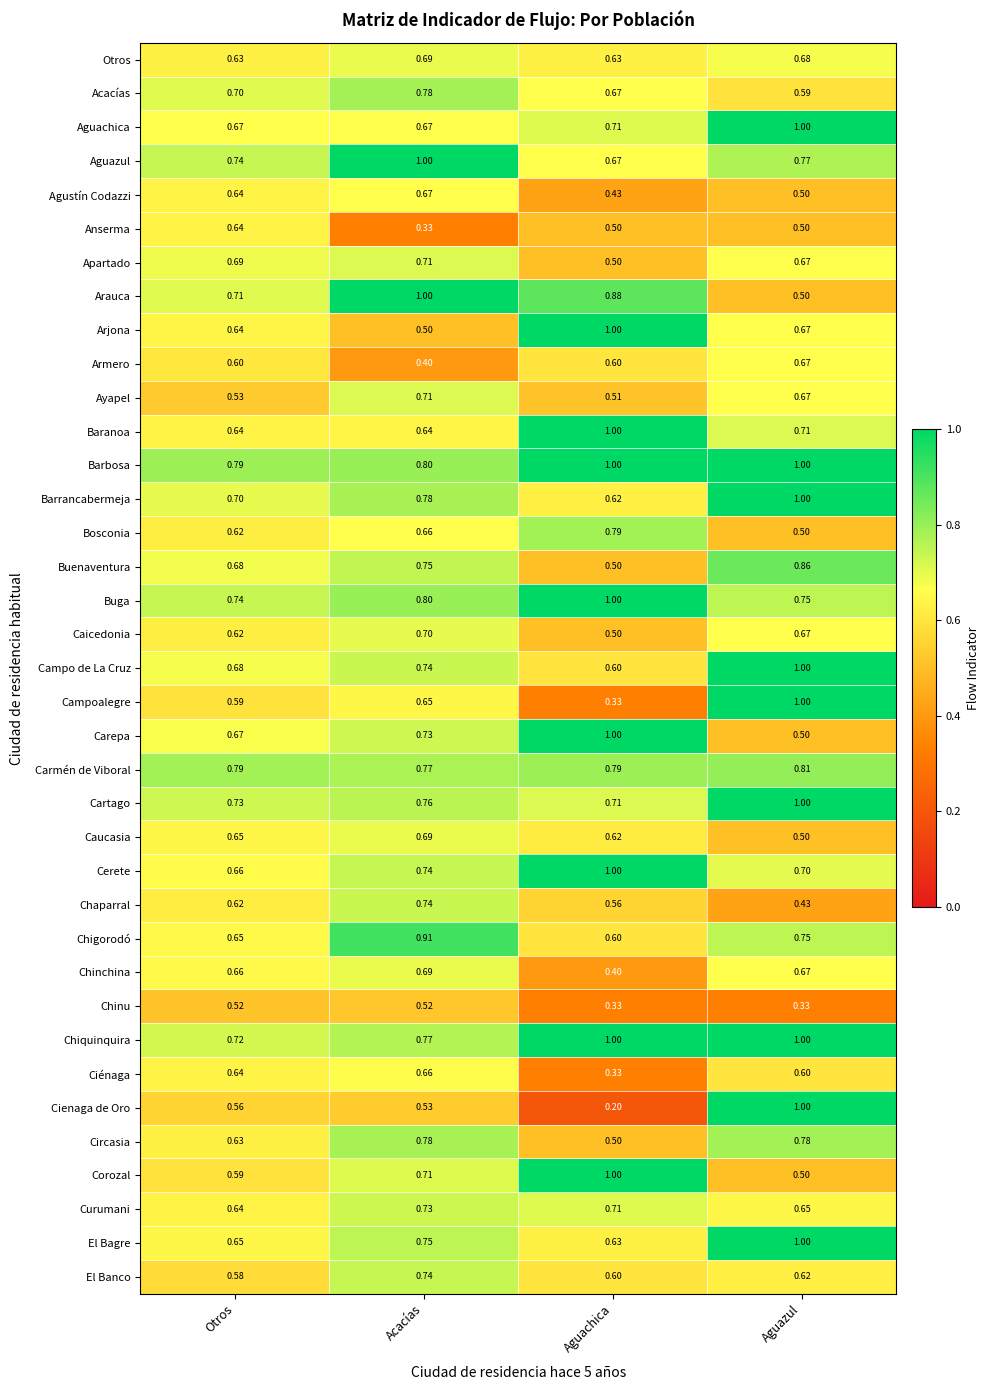

Which series has the largest range (max minus min)?

Cienaga de Oro